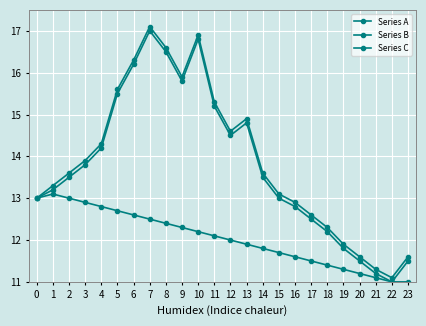

Is this an area chart (filled region under the line)?

No